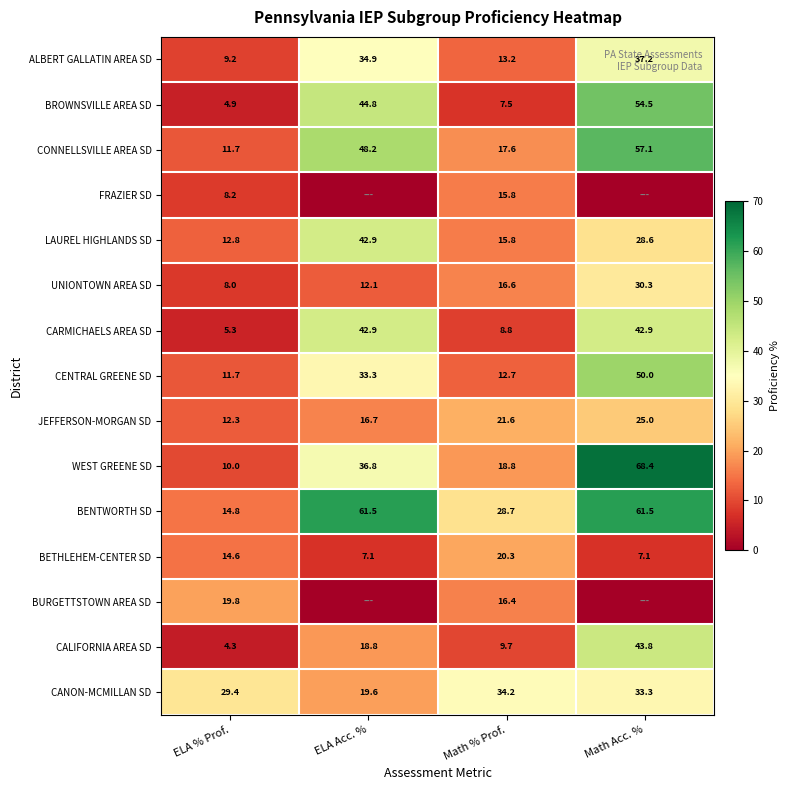

What is the maximum value for WEST GREENE SD?

68.4